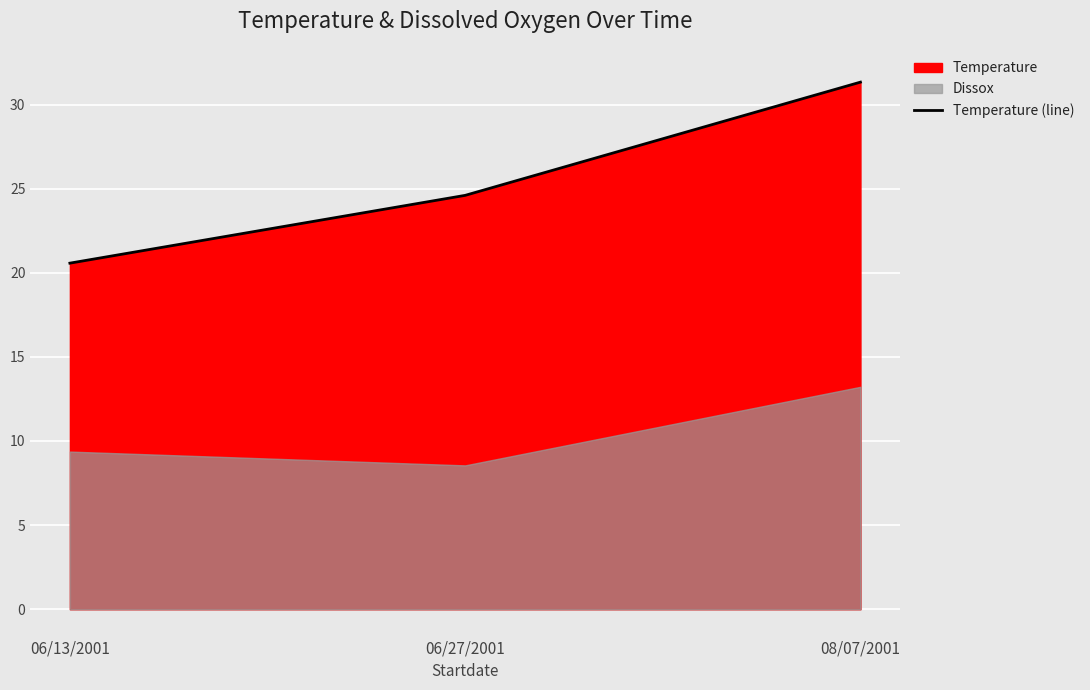

What is the greatest value displayed?

31.3